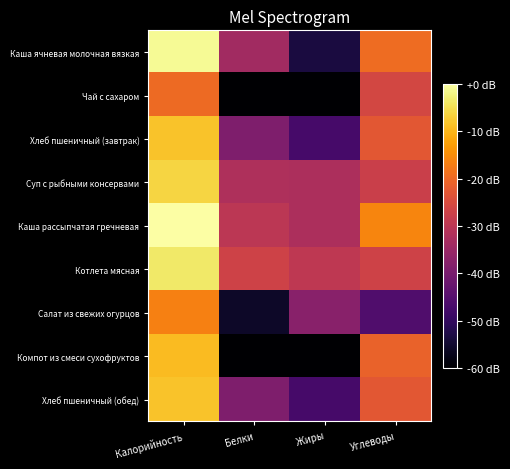

What is the difference between the highest and lowest values at Жиры?

30.5